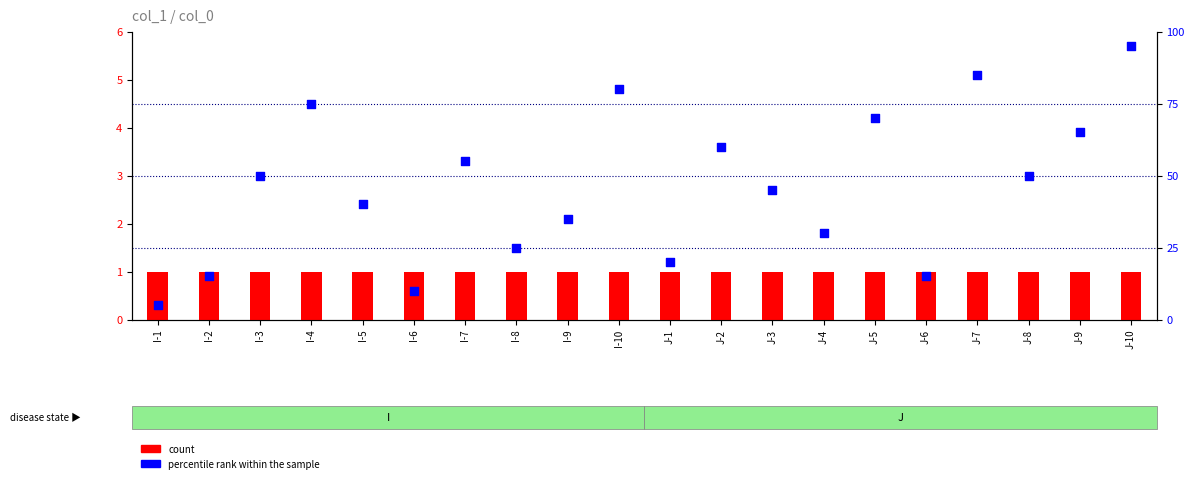

Which series reaches the maximum Y coordinate?

percentile rank within the sample